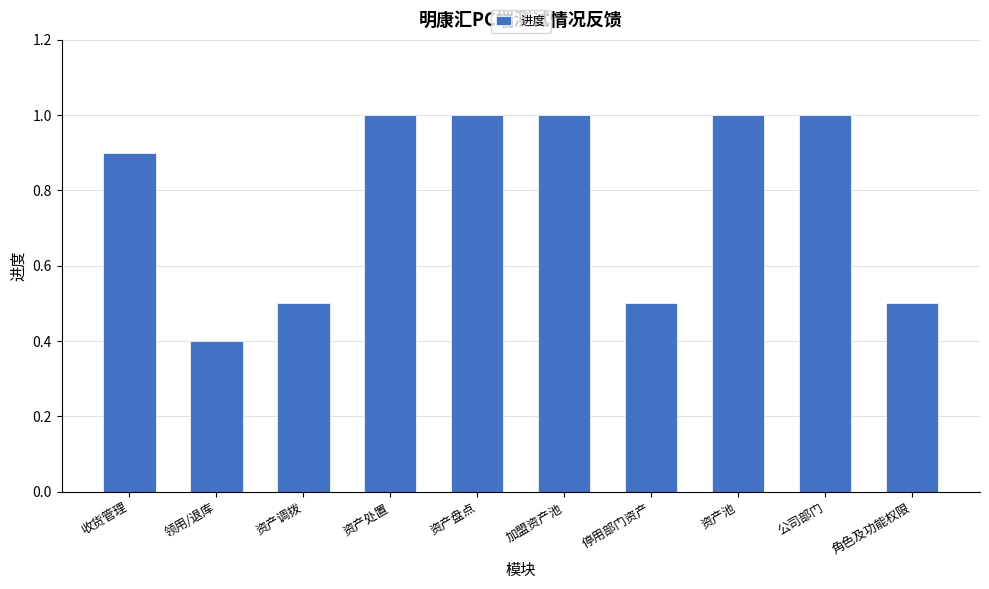

Reading left to right, list all the values displayed in this chart.

0.9	0.4	0.5	1.0	1.0	1.0	0.5	1.0	1.0	0.5